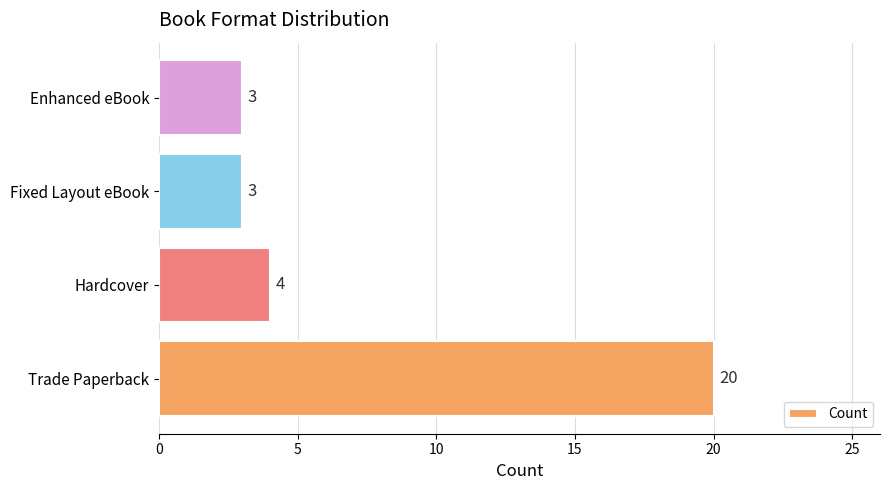

Is it true that the value at Fixed Layout eBook is 3?

True